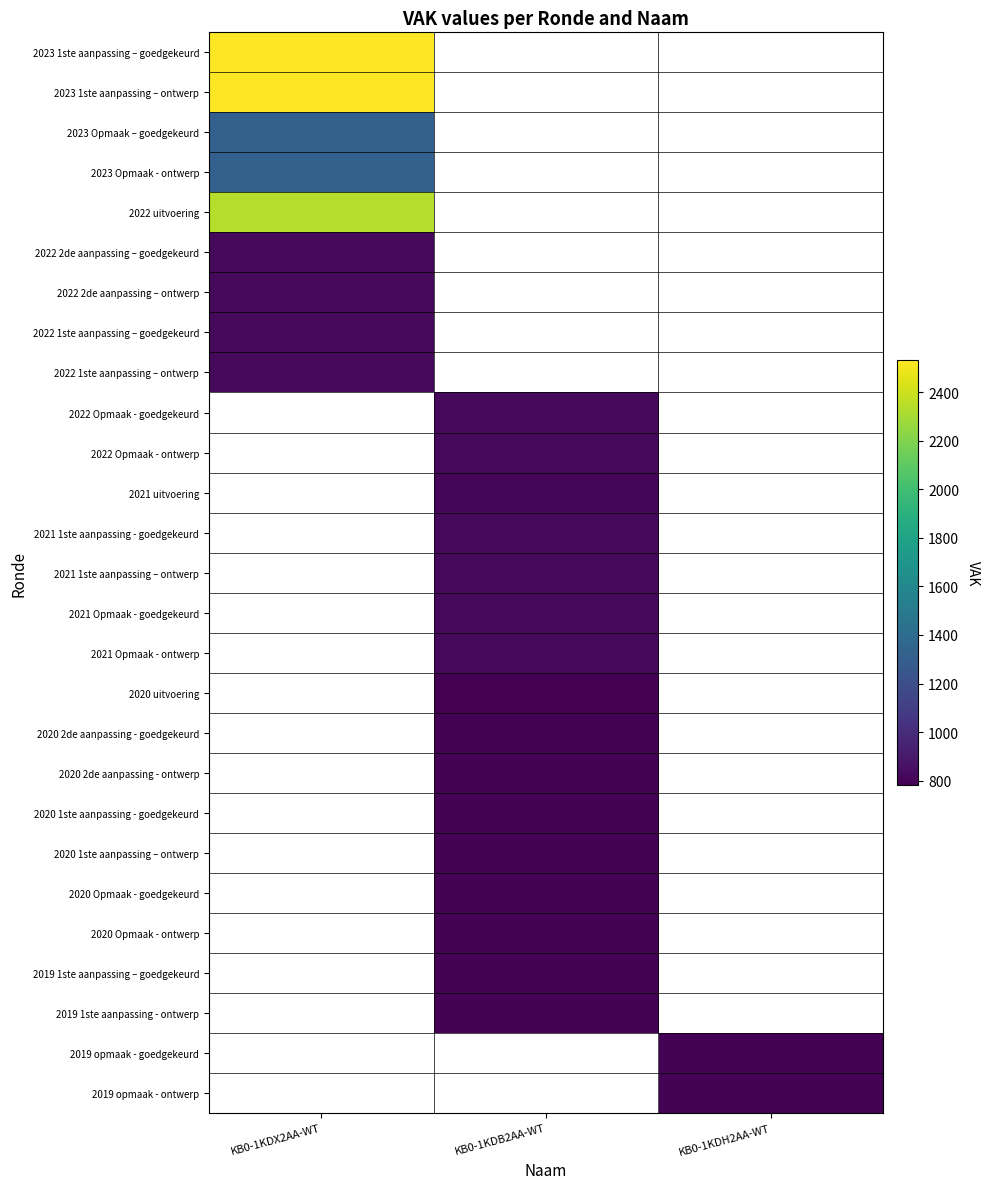

What is the lowest value of the 2022 2de aanpassing – ontwerp series?

819.0